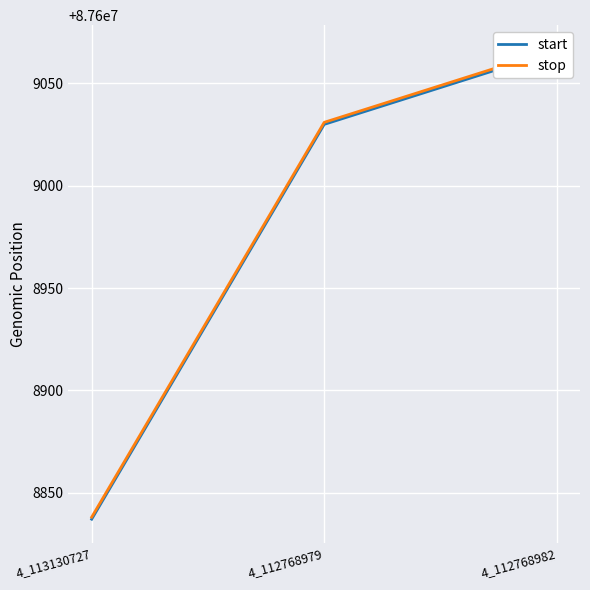

What is the label of the 3rd point from the right?

4_113130727